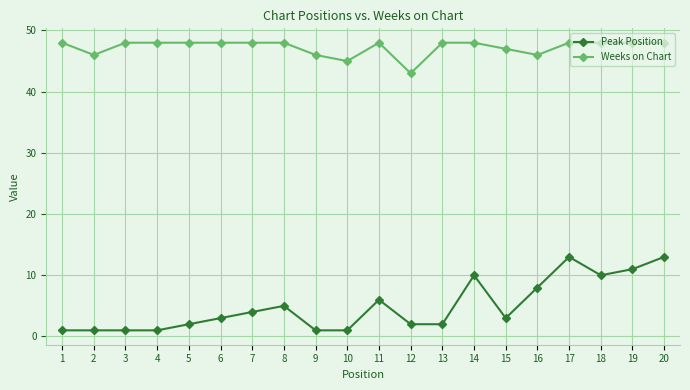

Which series has the largest range (max minus min)?

Peak Position